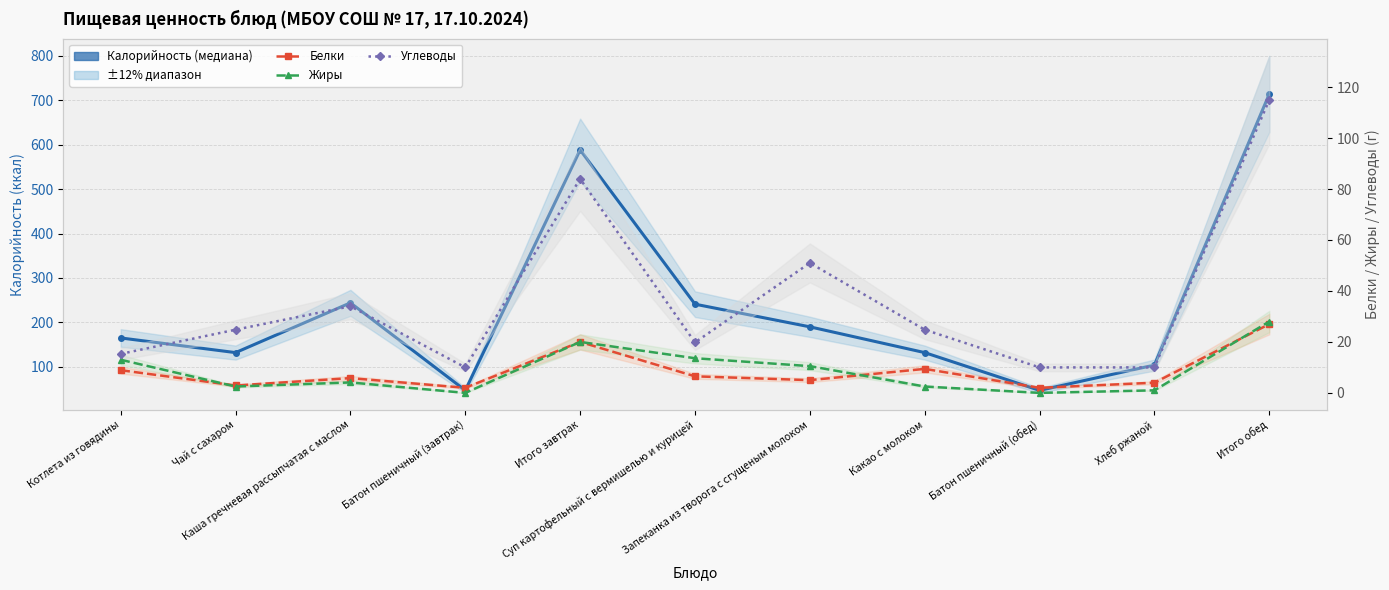

Reading left to right, extract all data points from this chart.

Калорийность: Котлета из говядины=165.0	Чай с сахаром=132.0	Каша гречневая рассыпчатая с маслом=244.0	Батон пшеничный (завтрак)=47.0	Итого завтрак=588.0	Суп картофельный с вермишелью и курицей=241.0	Запеканка из творога с сгущеным молоком=190.0	Какао с молоком=132.0	Батон пшеничный (обед)=47.0	Хлеб ржаной=104.0	Итого обед=714.0
Белки: Котлета из говядины=8.9	Чай с сахаром=2.9	Каша гречневая рассыпчатая с маслом=5.8	Батон пшеничный (завтрак)=2.0	Итого завтрак=20.0	Суп картофельный с вермишелью и курицей=6.5	Запеканка из творога с сгущеным молоком=5.0	Какао с молоком=9.4	Батон пшеничный (обед)=2.0	Хлеб ржаной=4.0	Итого обед=27.0
Жиры: Котлета из говядины=13.0	Чай с сахаром=2.5	Каша гречневая рассыпчатая с маслом=4.1	Батон пшеничный (завтрак)=0.0	Итого завтрак=20.0	Суп картофельный с вермишелью и курицей=13.6	Запеканка из творога с сгущеным молоком=10.5	Какао с молоком=2.5	Батон пшеничный (обед)=0.0	Хлеб ржаной=1.0	Итого обед=28.0
Углеводы: Котлета из говядины=15.3	Чай с сахаром=24.8	Каша гречневая рассыпчатая с маслом=34.0	Батон пшеничный (завтрак)=10.0	Итого завтрак=84.0	Суп картофельный с вермишелью и курицей=19.8	Запеканка из творога с сгущеным молоком=51.0	Какао с молоком=24.8	Батон пшеничный (обед)=10.0	Хлеб ржаной=10.0	Итого обед=115.0